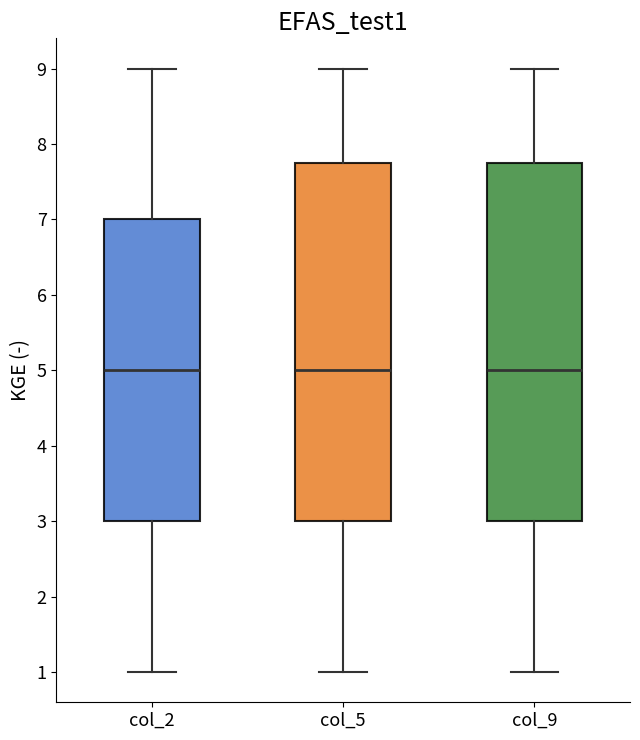

Reading left to right, read every box against the y-axis: the position of its median line, the range the box covers, and the ends of its whiskers. The values are not printed on the chart, so give them approximately, as read against the axis.

col_2: median 5.0, box 3.0 to 7.0, whiskers 1.0 to 9.0
col_5: median 5.0, box 3.0 to 7.8, whiskers 1.0 to 9.0
col_9: median 5.0, box 3.0 to 7.8, whiskers 1.0 to 9.0